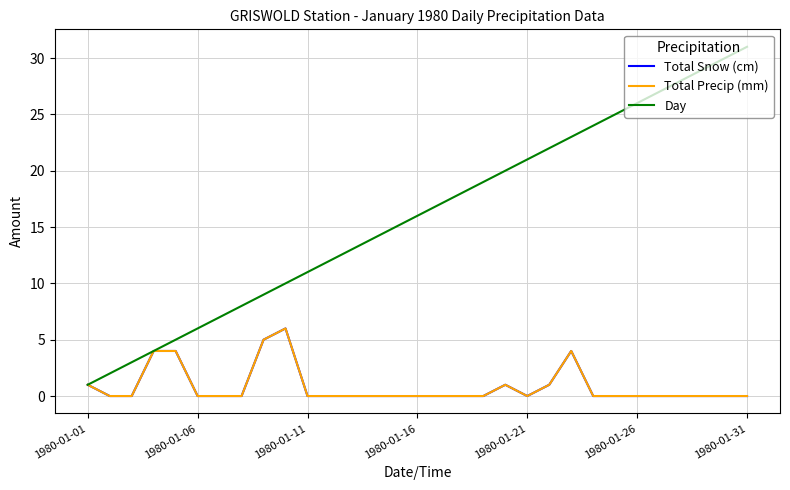

Does the chart display data point markers on the line(s)?

No